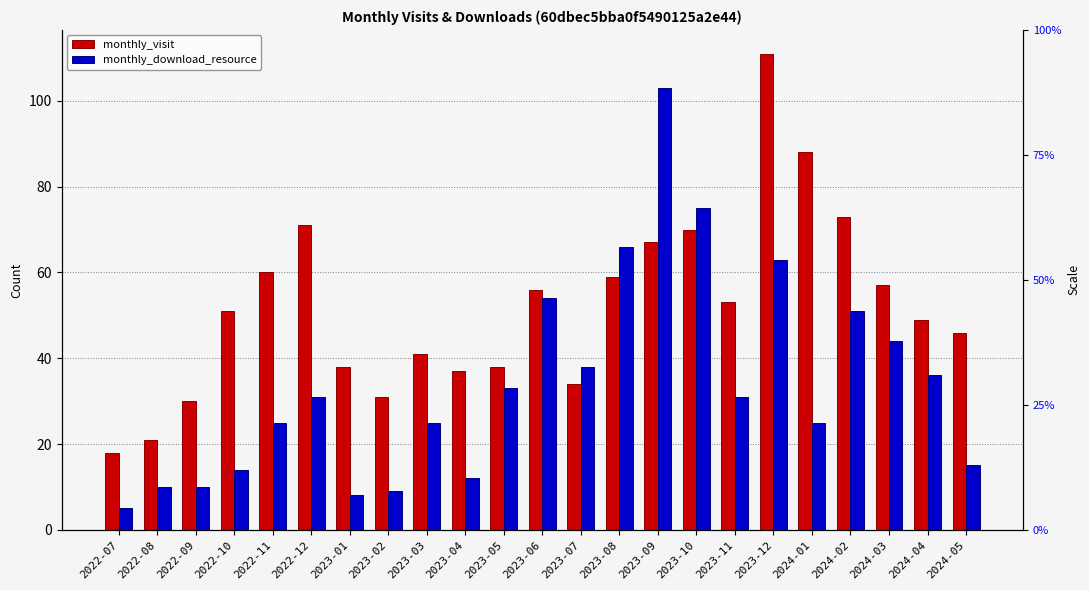

Read the monthly_visit value at 2024-02, to the nearest 5.

75